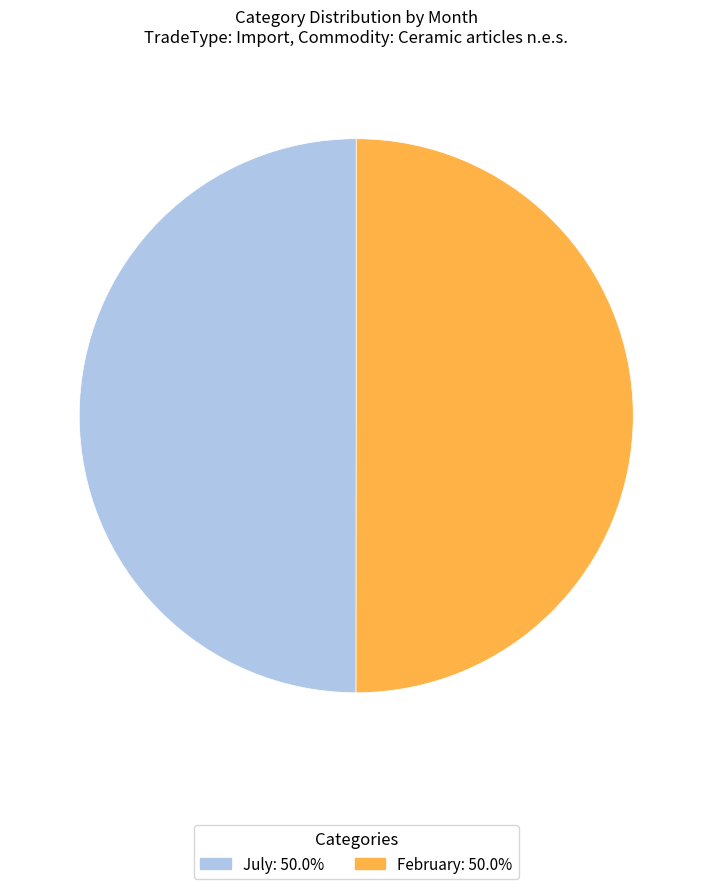

True or false: February accounts for 50% of the total.

True